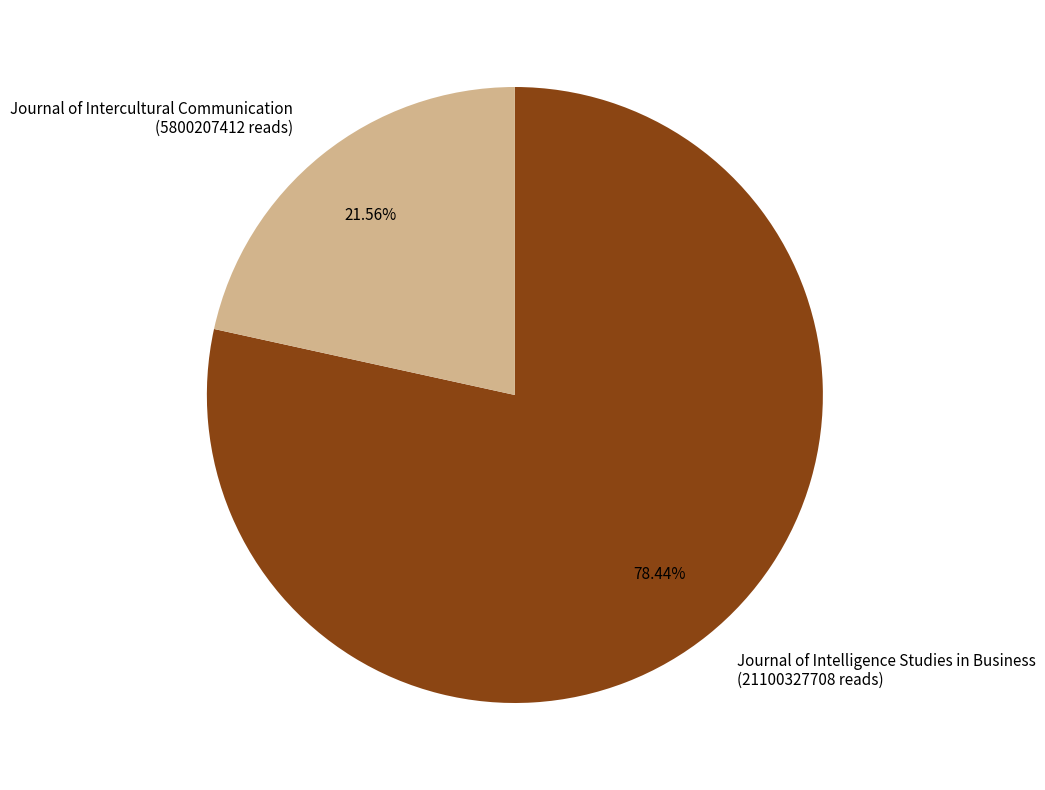

Between Journal of Intelligence Studies in Business (21100327708 reads) and Journal of Intercultural Communication (5800207412 reads), which is larger?

Journal of Intelligence Studies in Business (21100327708 reads)